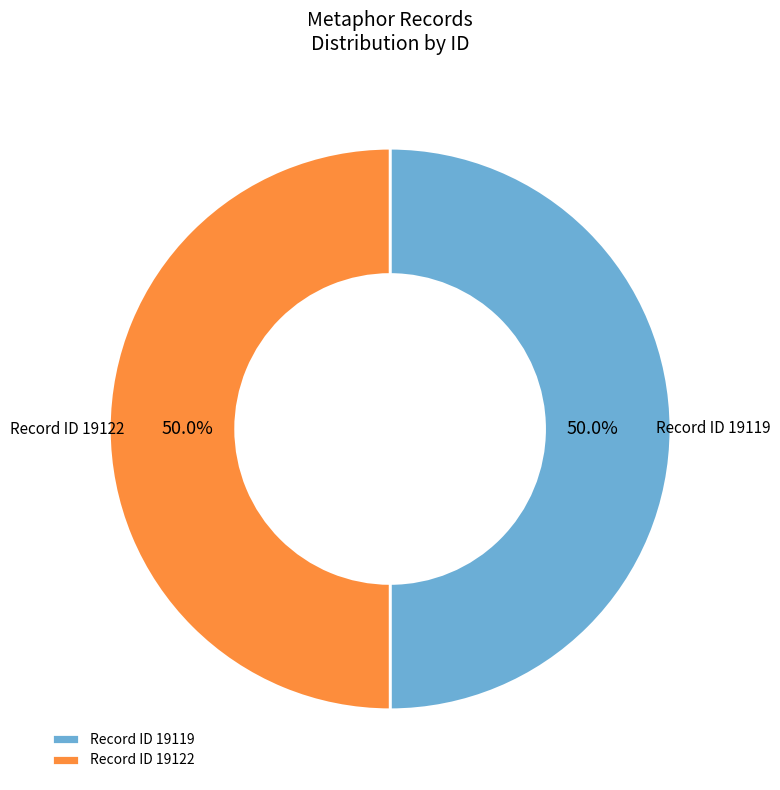

Approximately how many times larger is the value at Record ID 19122 compared to Record ID 19119?

1.0